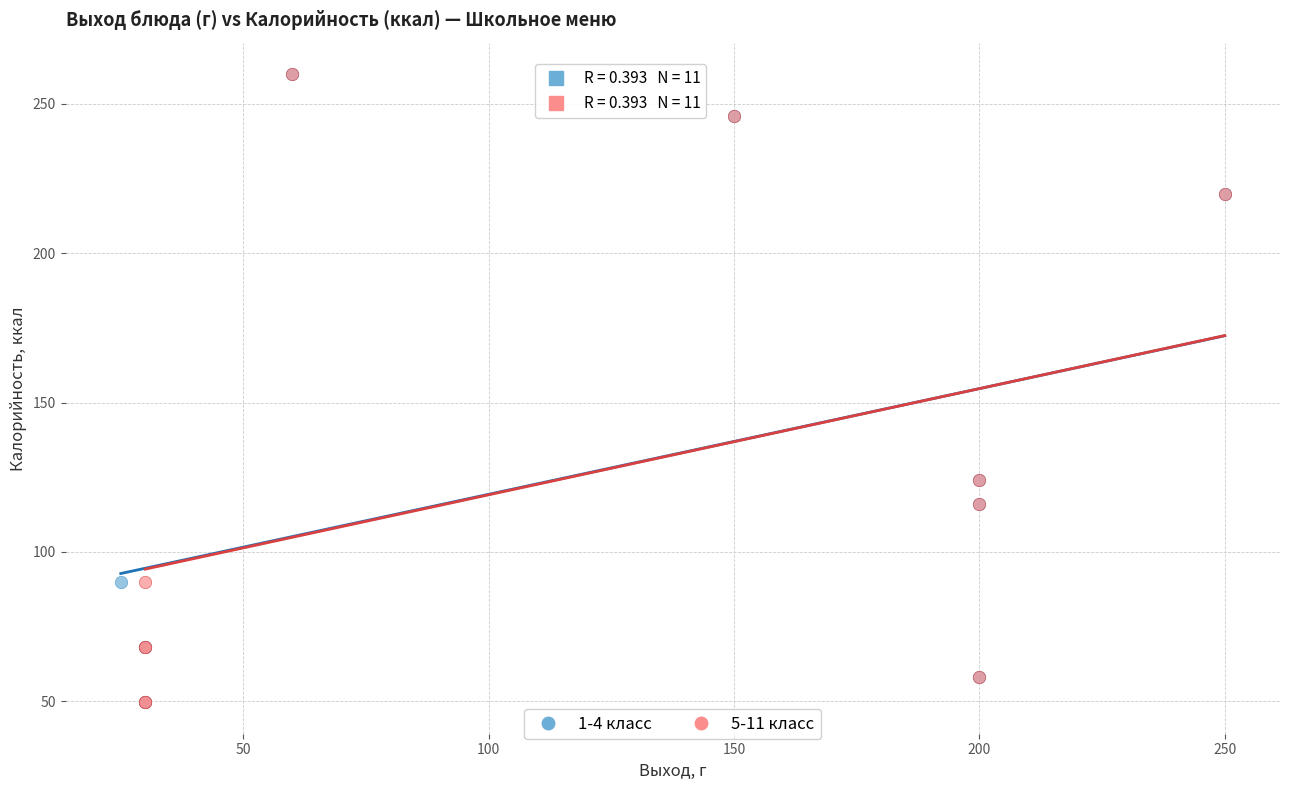

What are all the series names shown in the legend?

1-4 класс, 5-11 класс